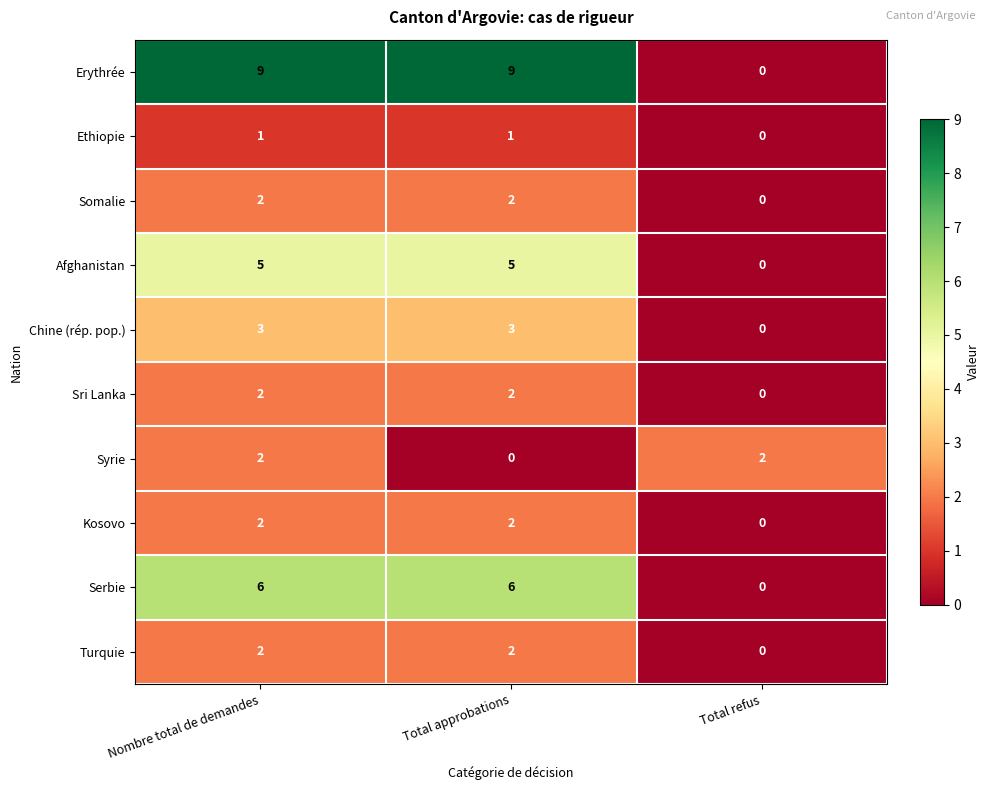

At which category is the sum across all series the highest?

Nombre total de demandes